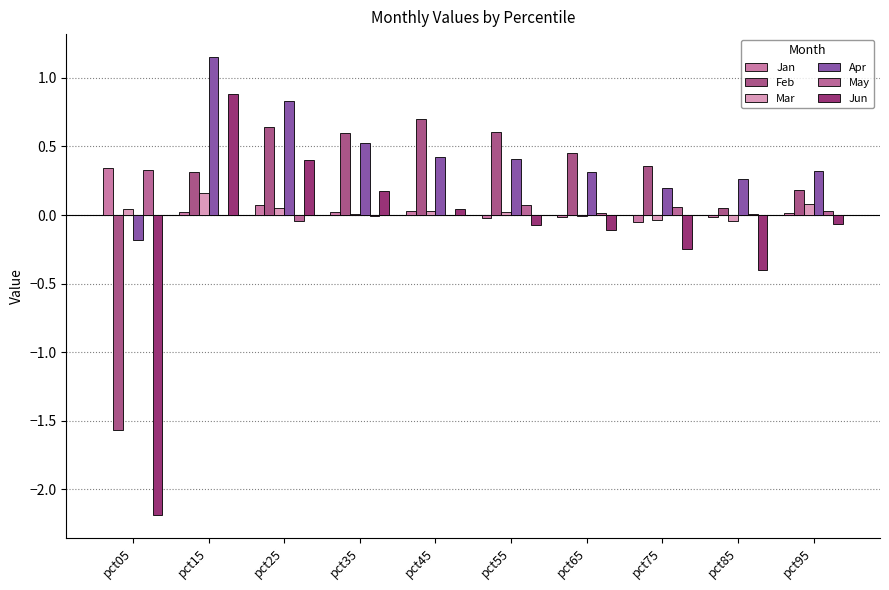

What are all the series names shown in the legend?

Jan, Feb, Mar, Apr, May, Jun